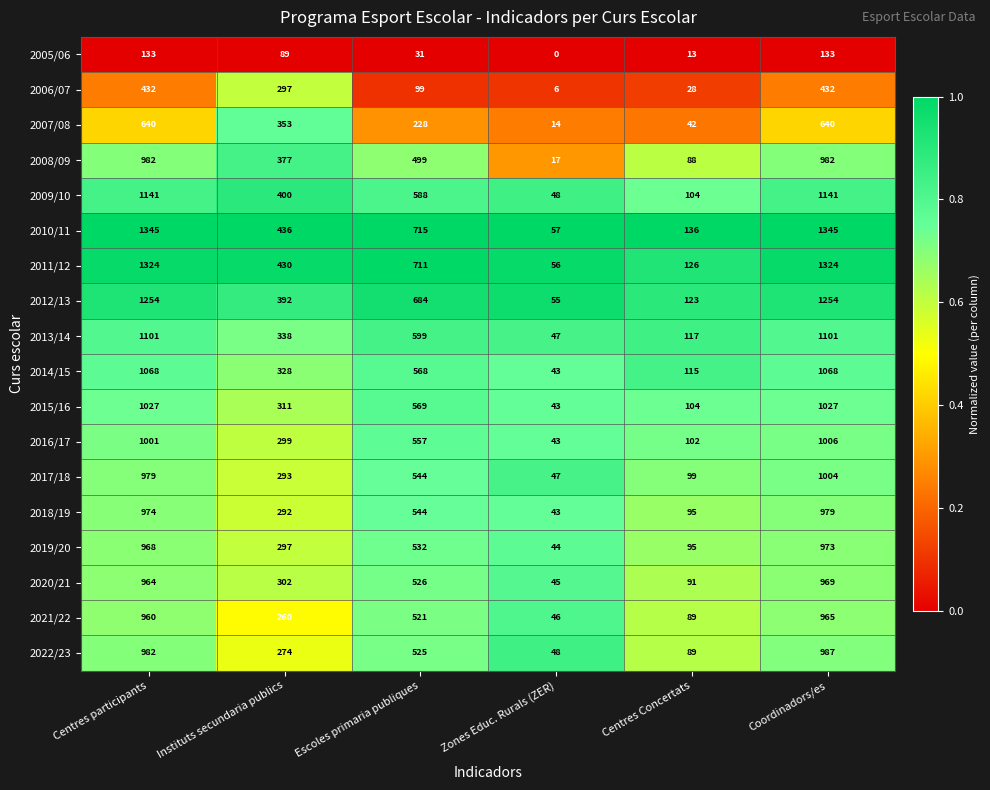

What is the sum of all 2013/14 values?

3303